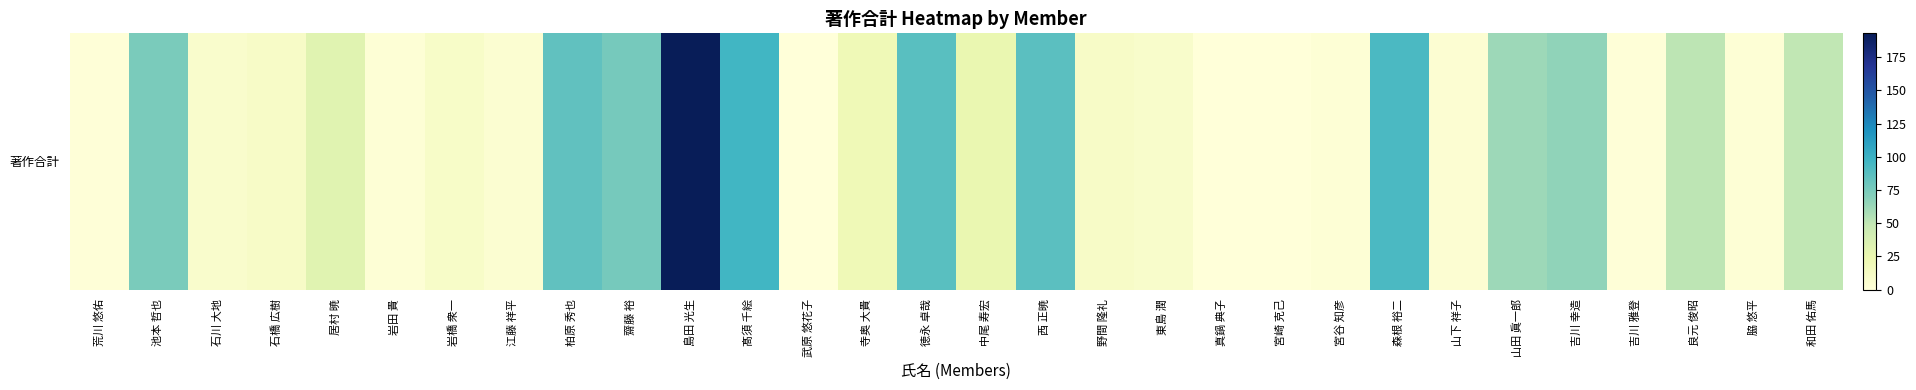

What is the difference between the second highest and second lowest values?

96